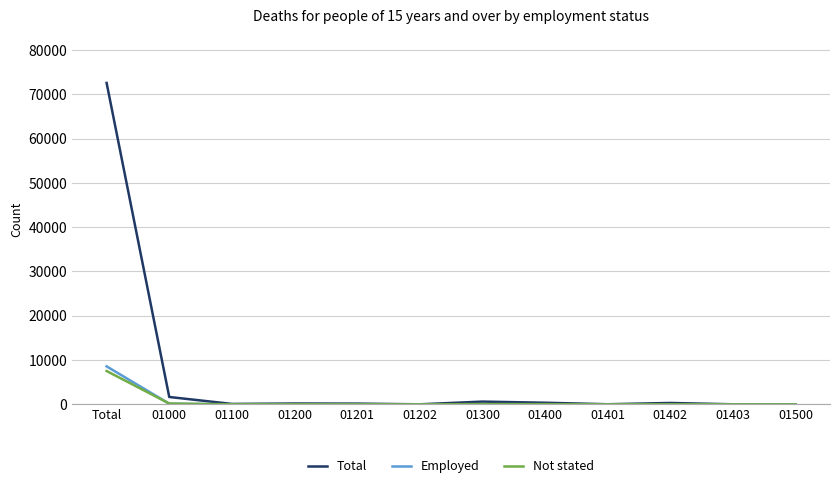

List the series in order of their peak value, highest first.

Total, Employed, Not stated